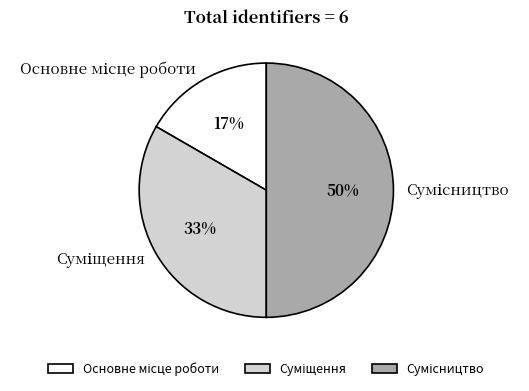

To the nearest percent, what is the average slice percentage?

33%